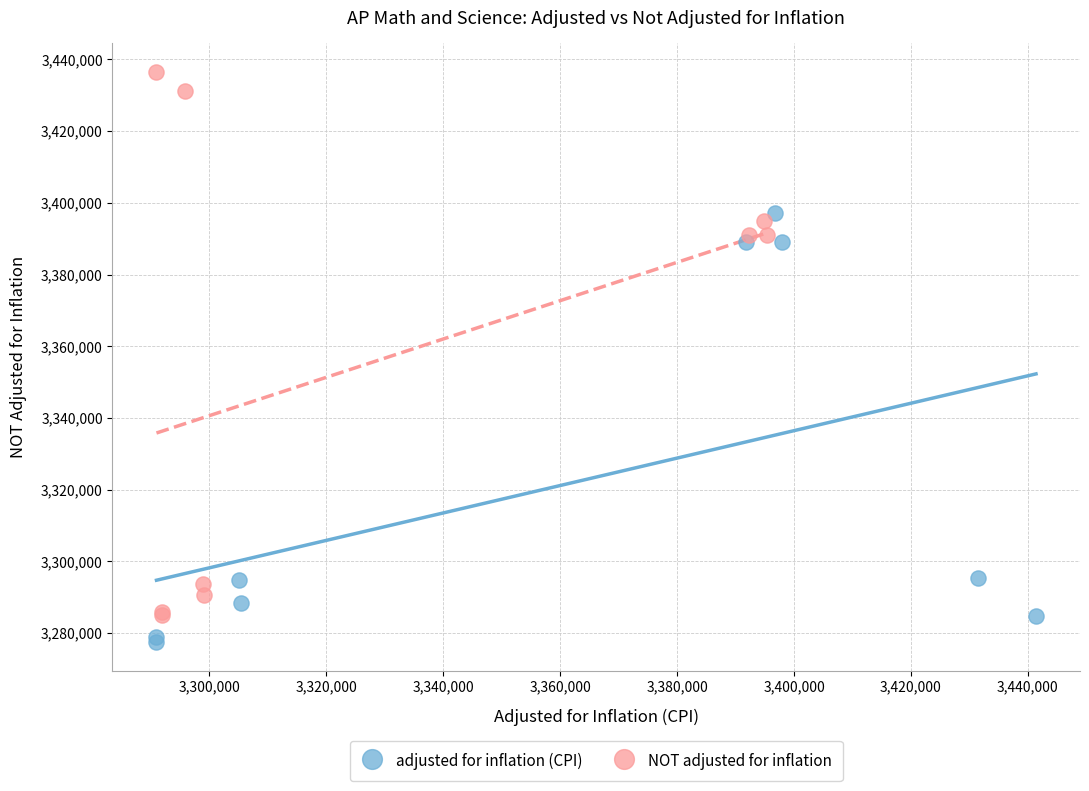

What are all the series names shown in the legend?

adjusted for inflation (CPI), NOT adjusted for inflation